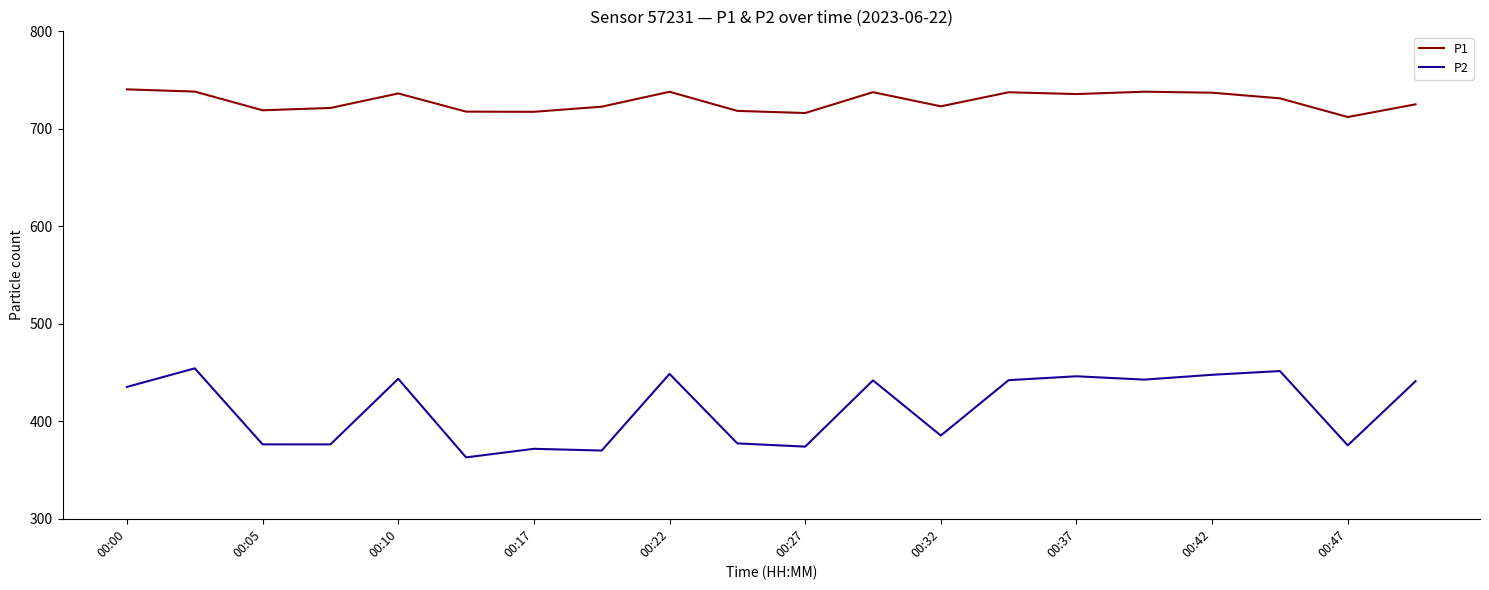

True or false: P2 and P1 intersect in this chart.

False